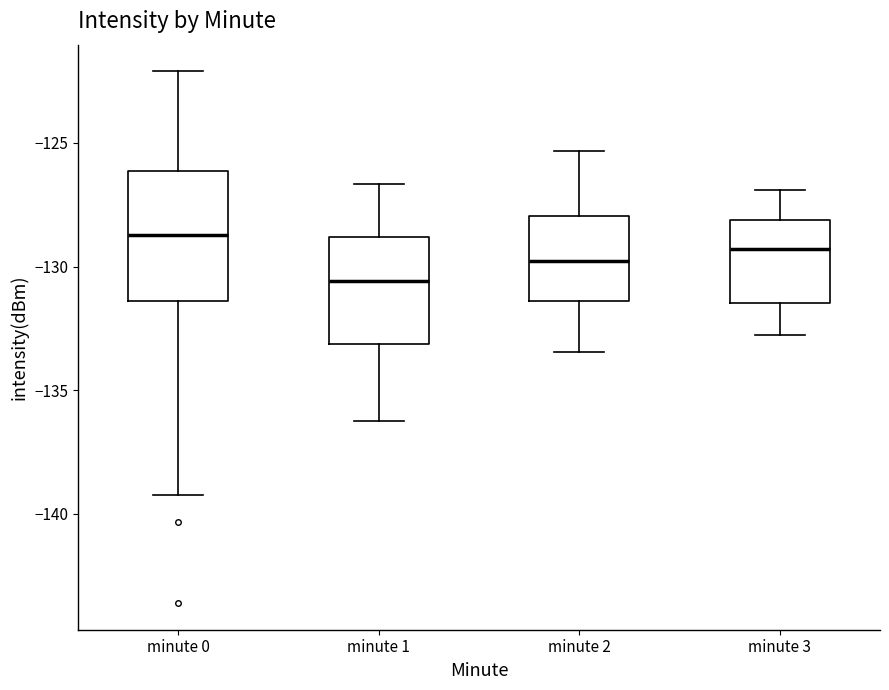

Reading left to right, read every box against the y-axis: the position of its median line, the range the box covers, and the ends of its whiskers. The values are not printed on the chart, so give them approximately, as read against the axis.

minute 0: median -128.5, box -131.5 to -126.0, whiskers -139.5 to -122.0
minute 1: median -130.5, box -133.0 to -129.0, whiskers -136.0 to -126.5
minute 2: median -130.0, box -131.5 to -128.0, whiskers -133.5 to -125.5
minute 3: median -129.5, box -131.5 to -128.0, whiskers -133.0 to -127.0